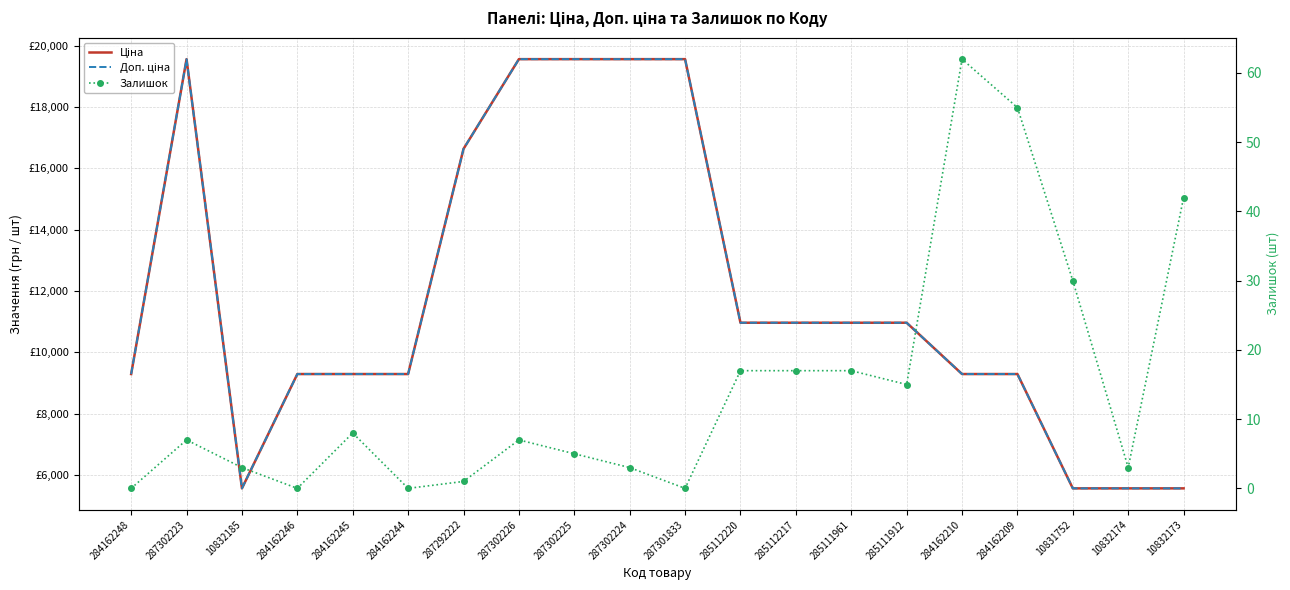

True or false: Ціна has more than 2 points higher than both neighbors.

False